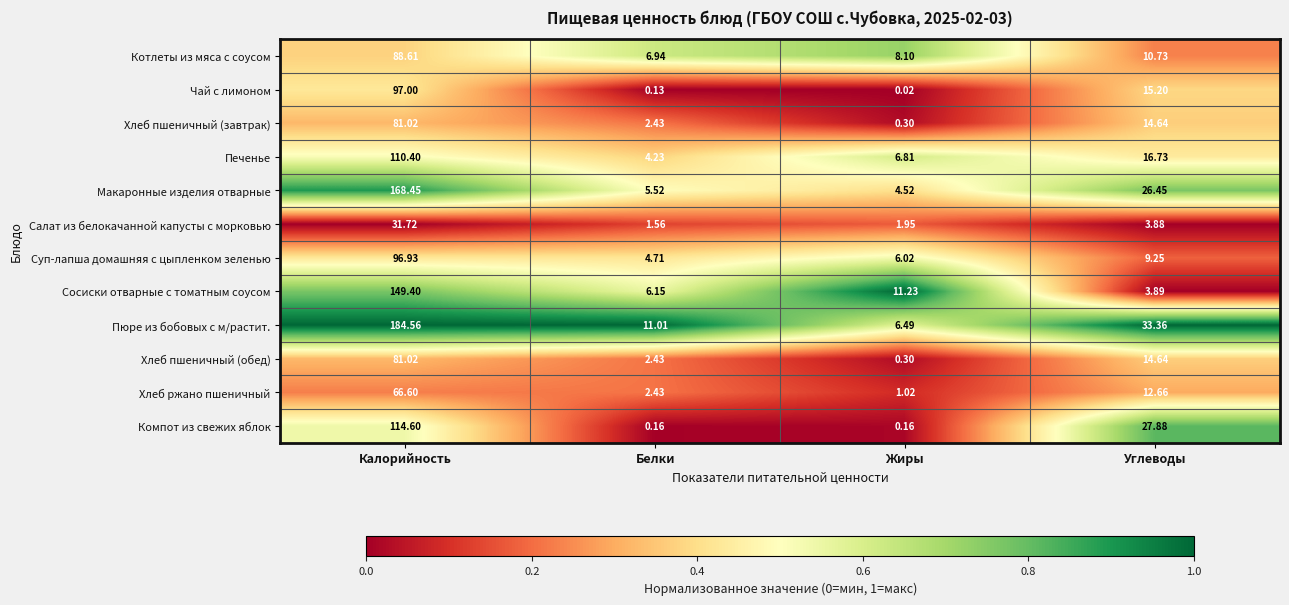

At which label does Пюре из бобовых с м/растит. first exceed 33?

Калорийность